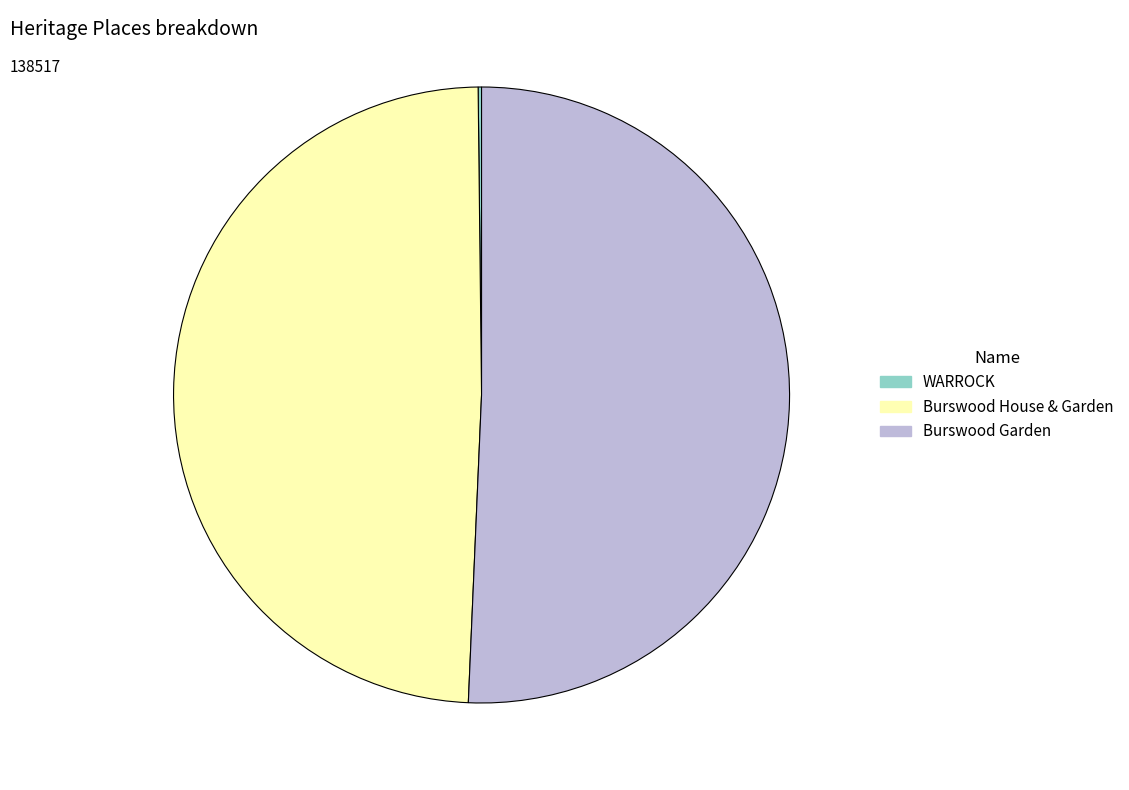

Is it true that Burswood Garden is 51% of the pie?

True